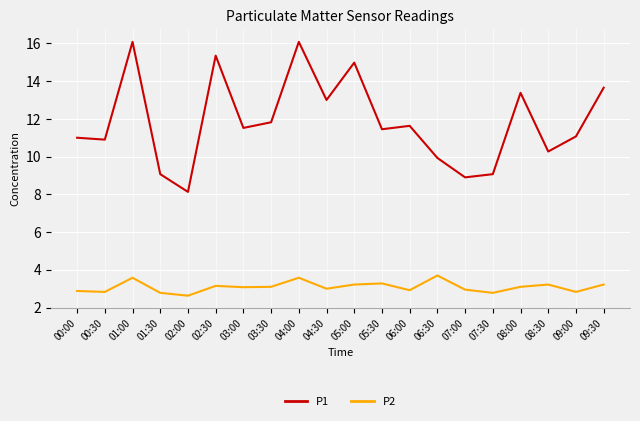

Which series has the largest total across all categories?

P1